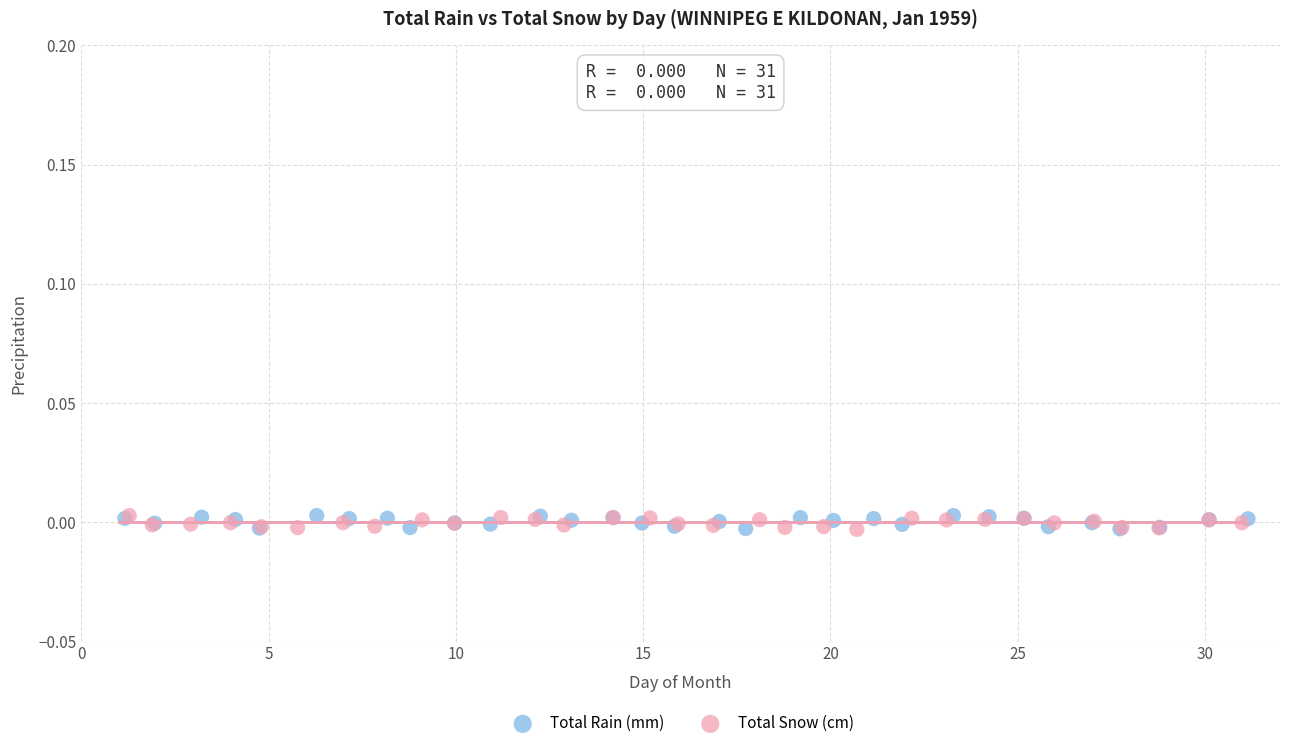

What are all the series names shown in the legend?

Total Rain (mm), Total Snow (cm)